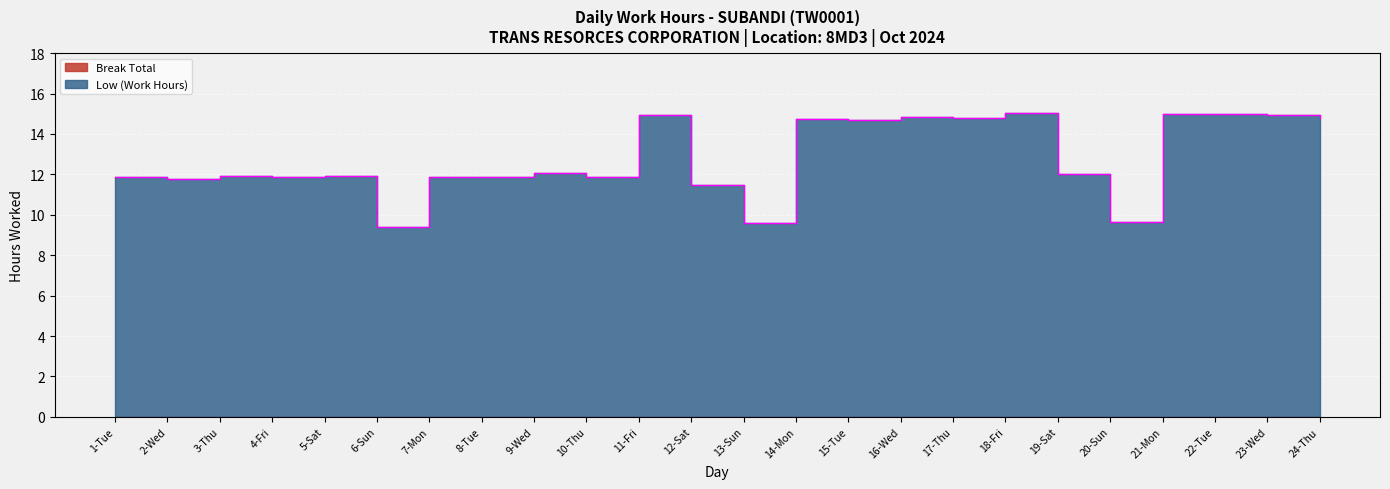

What is the sum of all values?

307.8